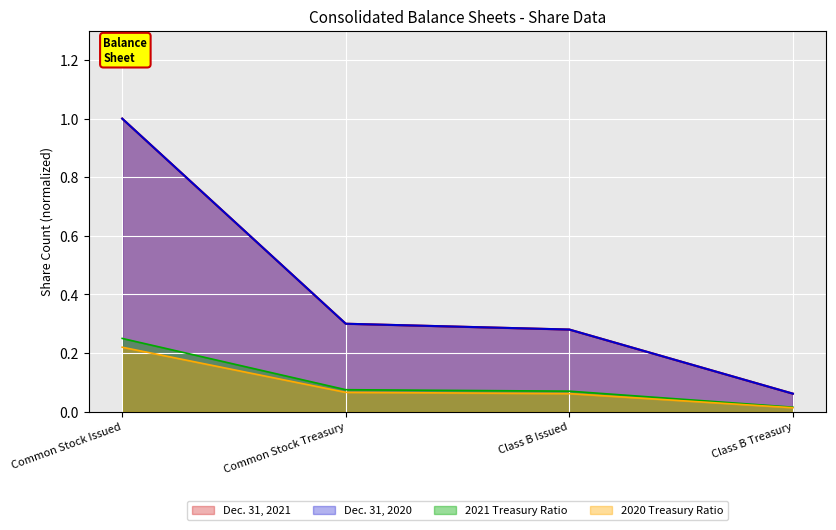

Between Class B Treasury and Common Stock Issued, which is larger?

Common Stock Issued